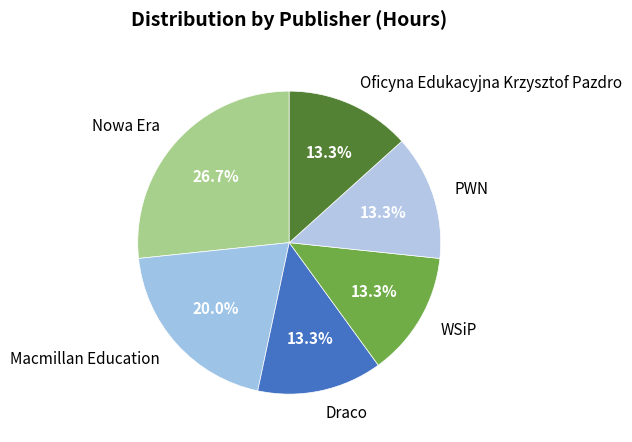

Approximately how many times larger is the value at WSiP compared to Draco?

1.0